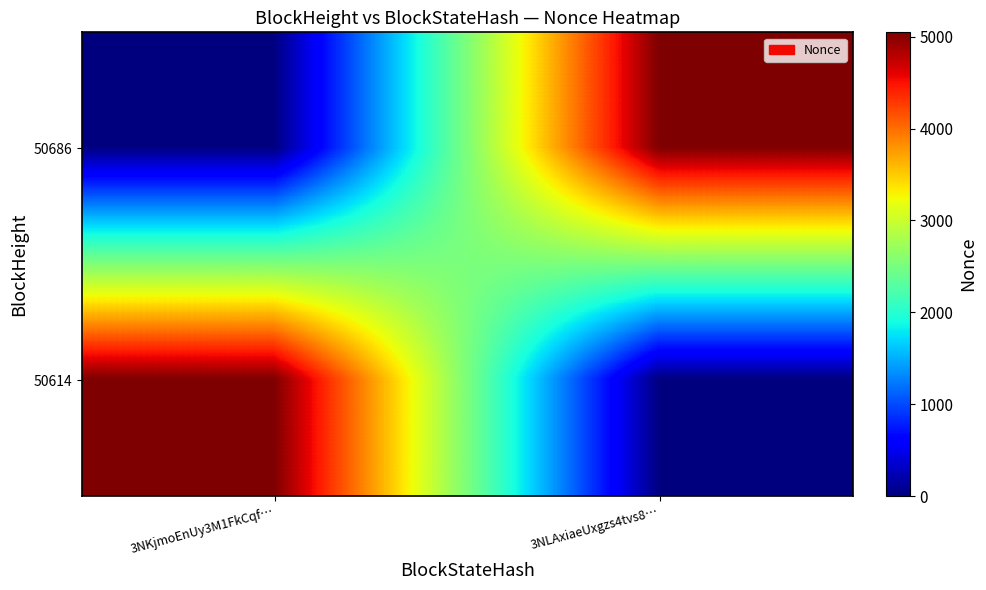

Reading right to left, transcribe all the data shown in this chart.

50686: 3NLAxiaeUxgzs4tvs8…=5048	3NKjmoEnUy3M1FkCqf…=0
50614: 3NLAxiaeUxgzs4tvs8…=0	3NKjmoEnUy3M1FkCqf…=5048